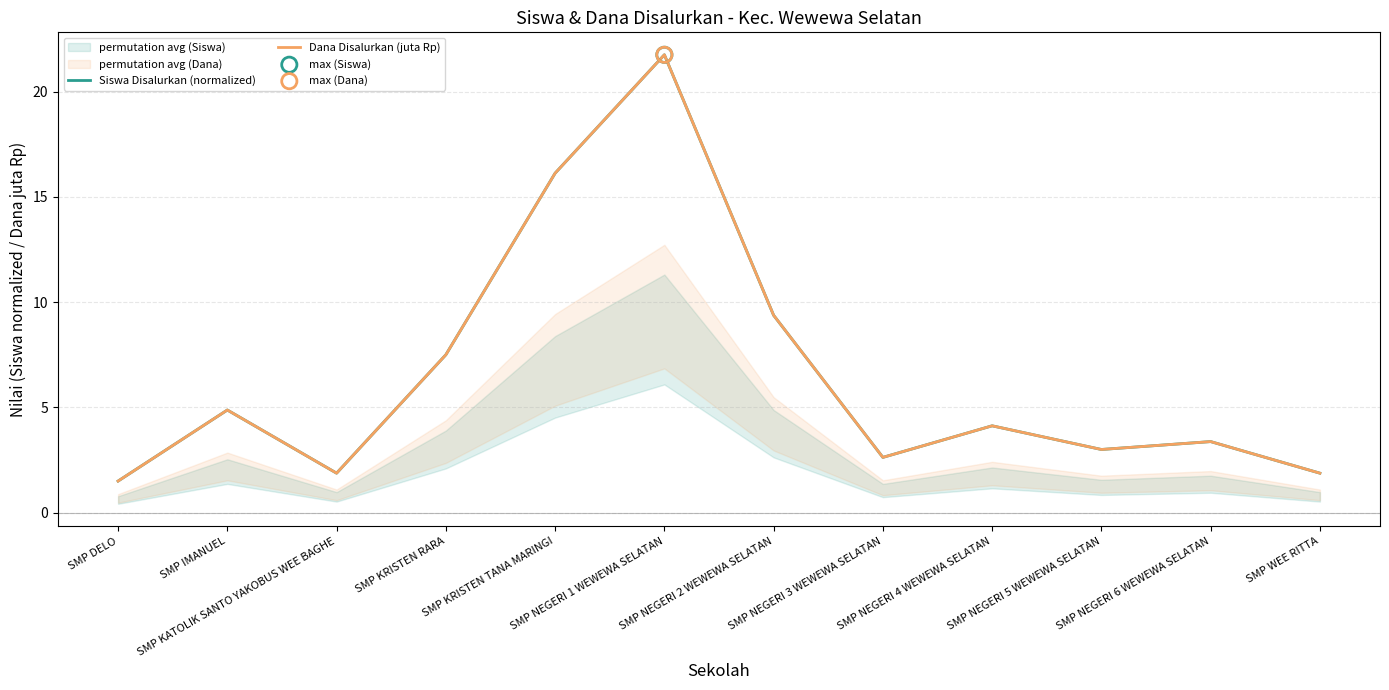

At how many categories does at least one series exceed 5?

4